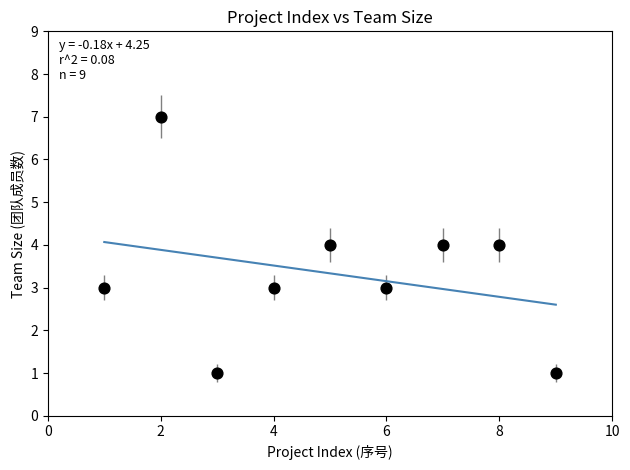

What is the average X value?

5